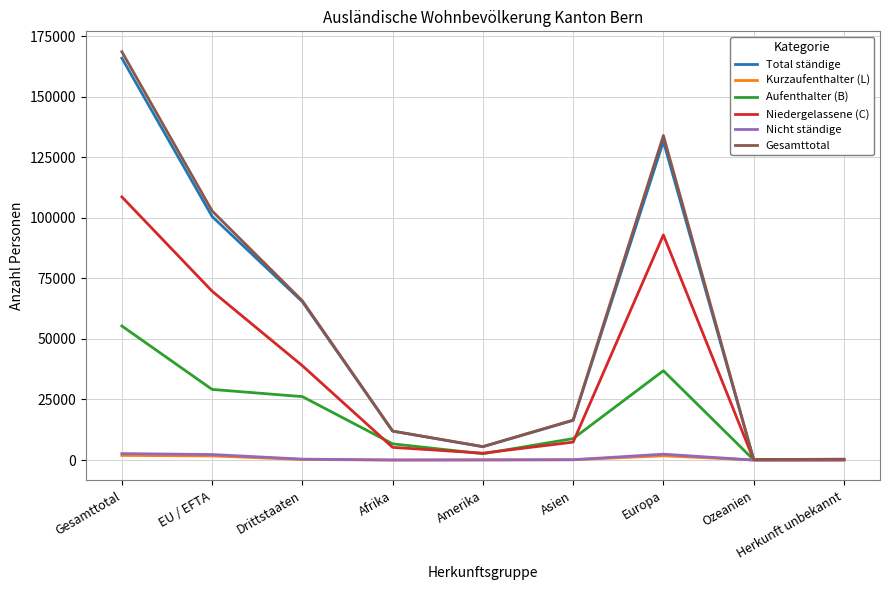

The value of Niedergelassene (C) at Asien is 7401. True or false?

True